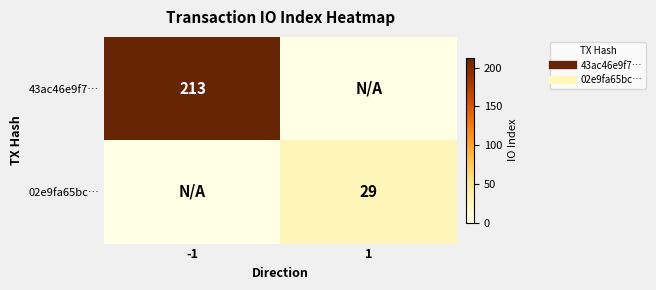

The 43ac46e9f7… series shows -138 at 1. True or false?

False